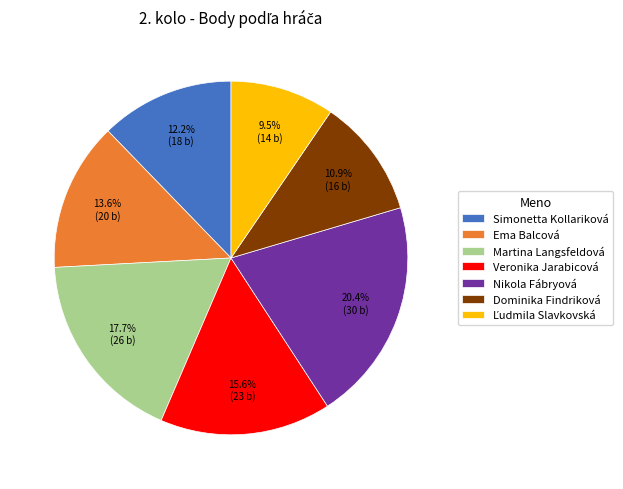

Which has a higher value, Dominika Findriková or Veronika Jarabicová?

Veronika Jarabicová